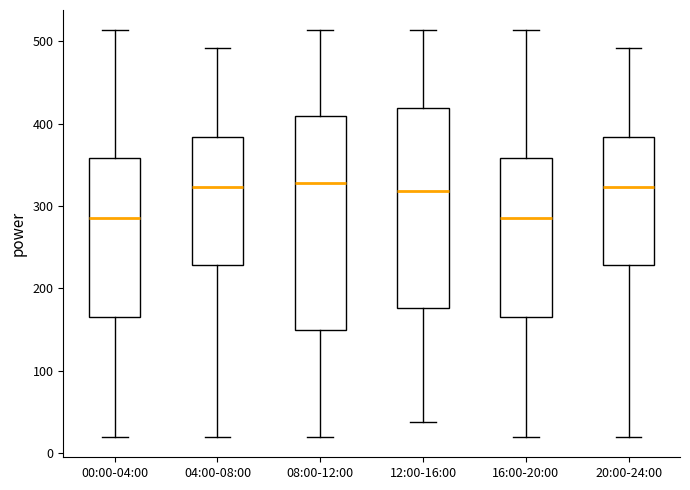

Comparing the boxes themselves (not the whiskers), which one is the tallest?

08:00-12:00